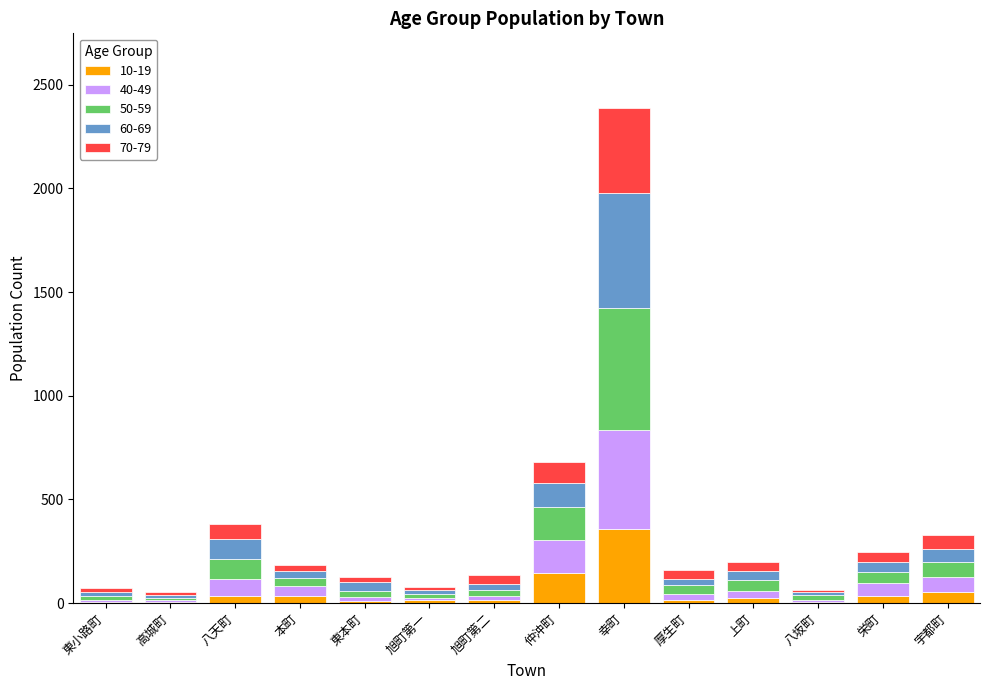

True or false: 10-19 has a value of 356 at 幸町.

True